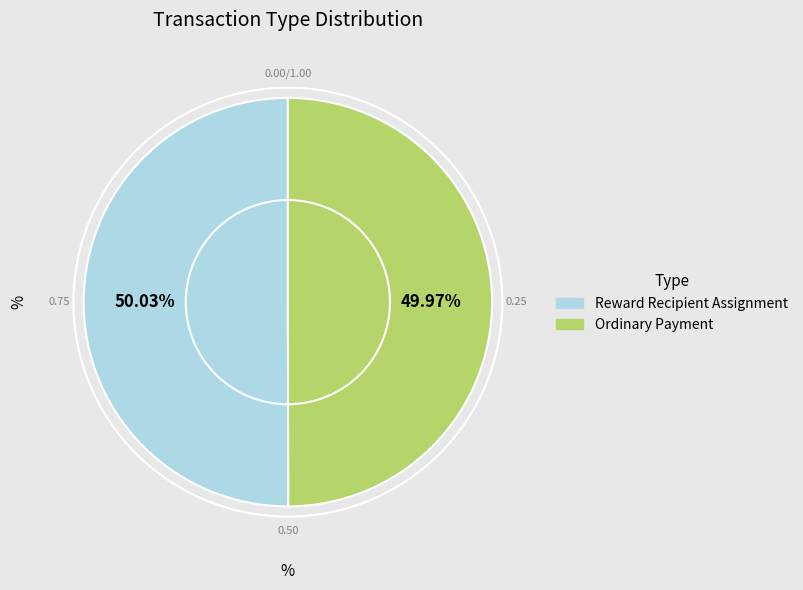

Combined, do Reward Recipient Assignment and Ordinary Payment account for over 50%?

Yes